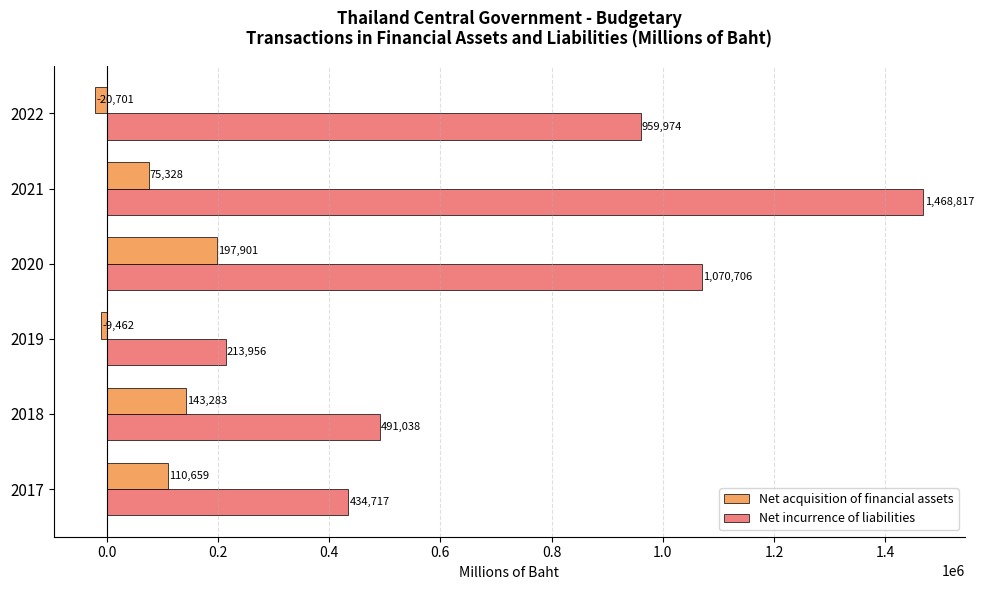

Is the value of Net acquisition of financial assets at 2021 greater than the value of Net incurrence of liabilities at 2022?

No